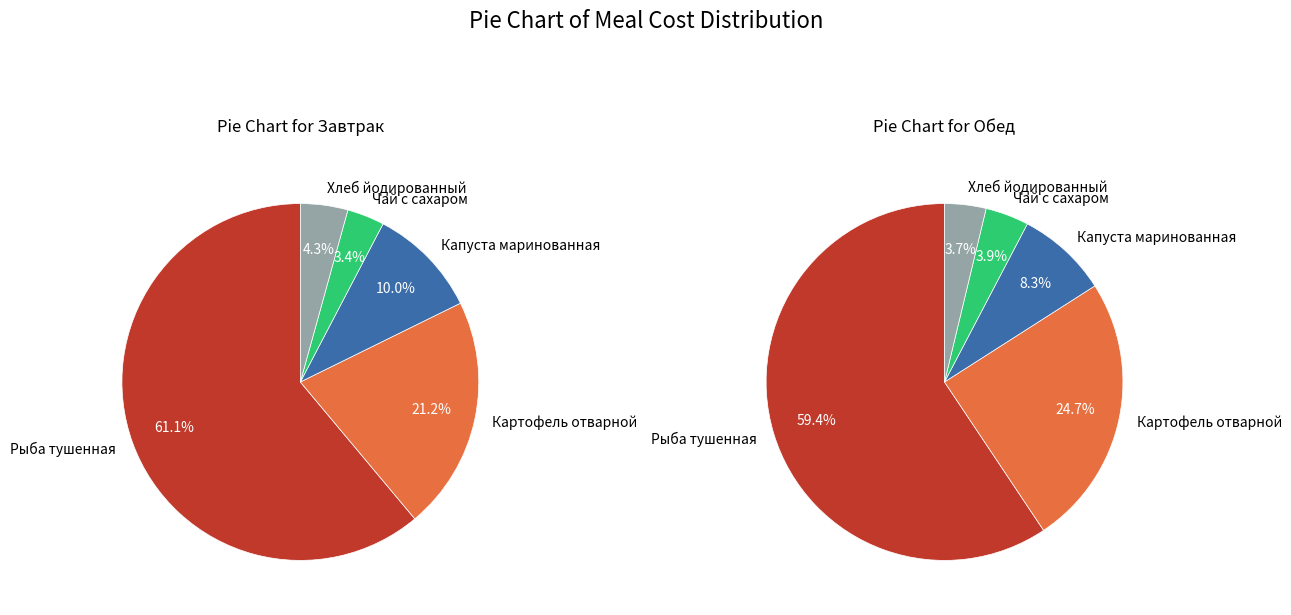

What is the largest slice in the pie chart?

Рыба тушенная